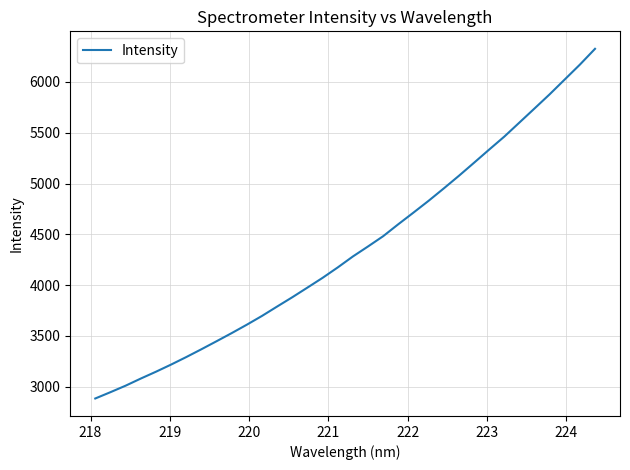

What is the difference between the maximum and minimum values?

3442.0